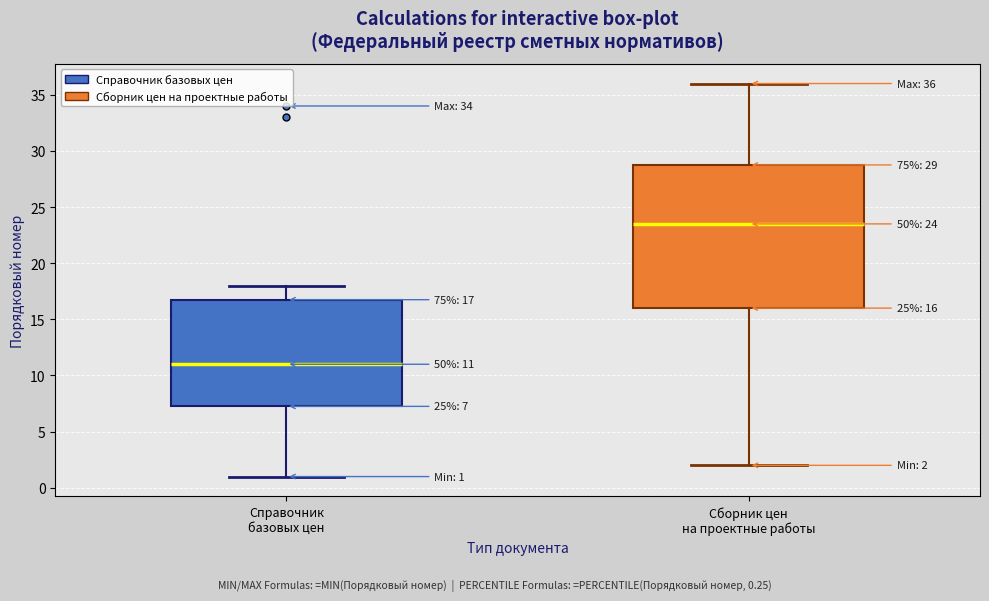

Which box is the tallest, from its lower edge to its upper edge?

Сборник цен на проектные работы